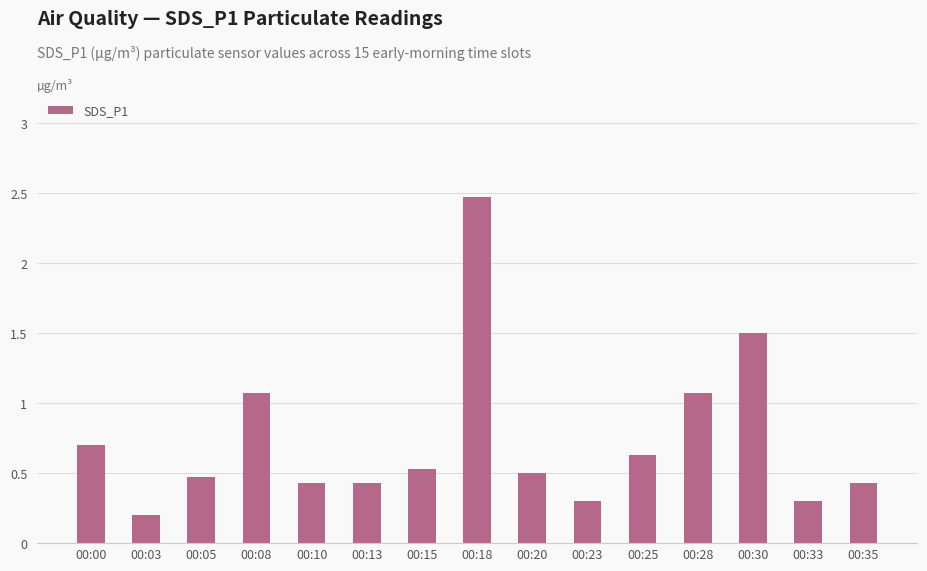

What is the minimum value shown in the chart?

0.2